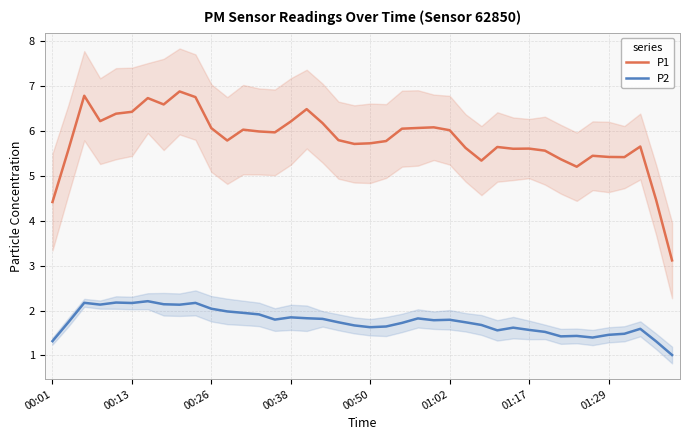

True or false: P1 and P2 intersect in this chart.

False